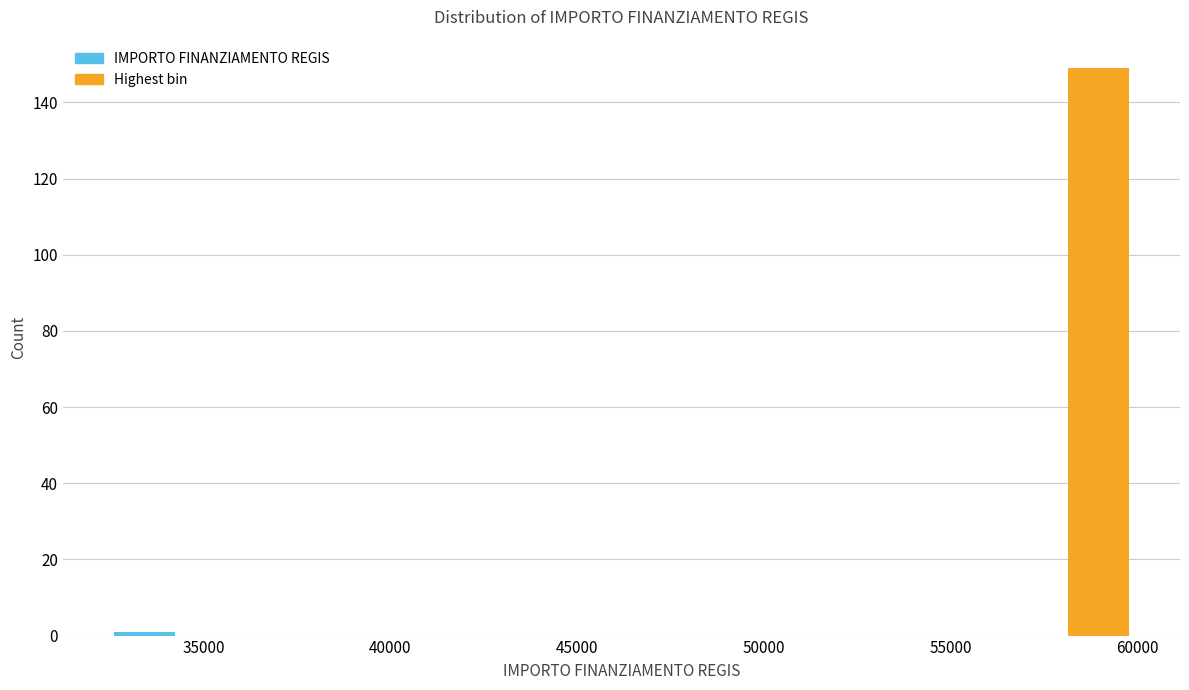

Read against the x-axis, roughly where is the centre of the tallest bar?

59000